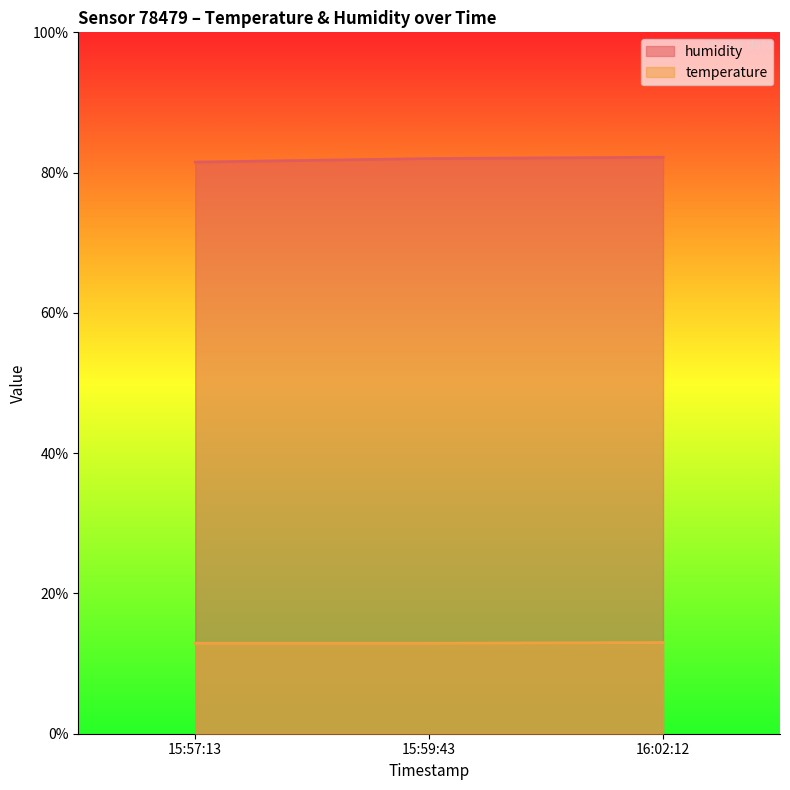

How many lines are shown in the chart?

2